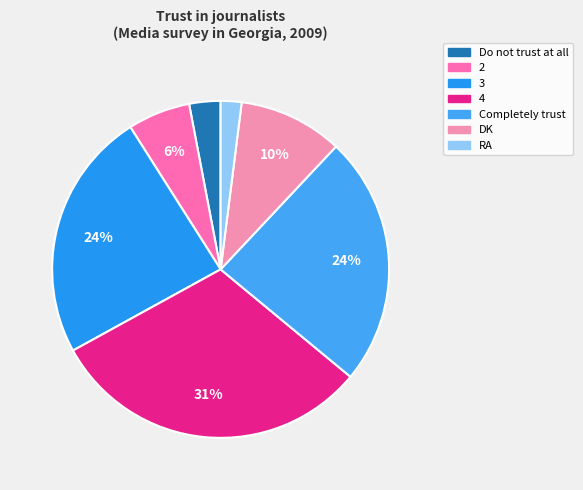

To the nearest percent, what percentage of the pie is RA?

2%